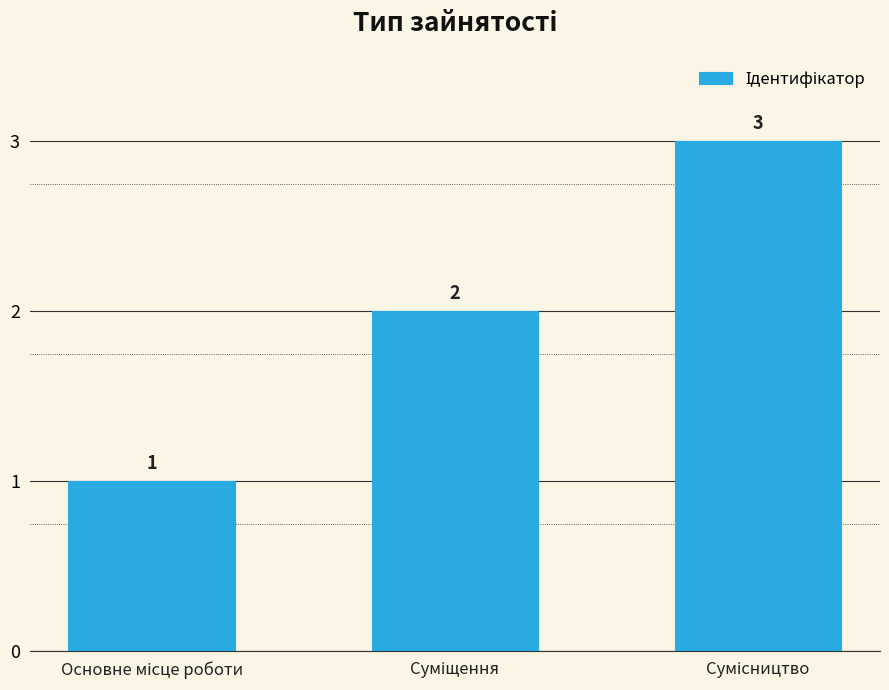

What is the maximum value shown in the chart?

3